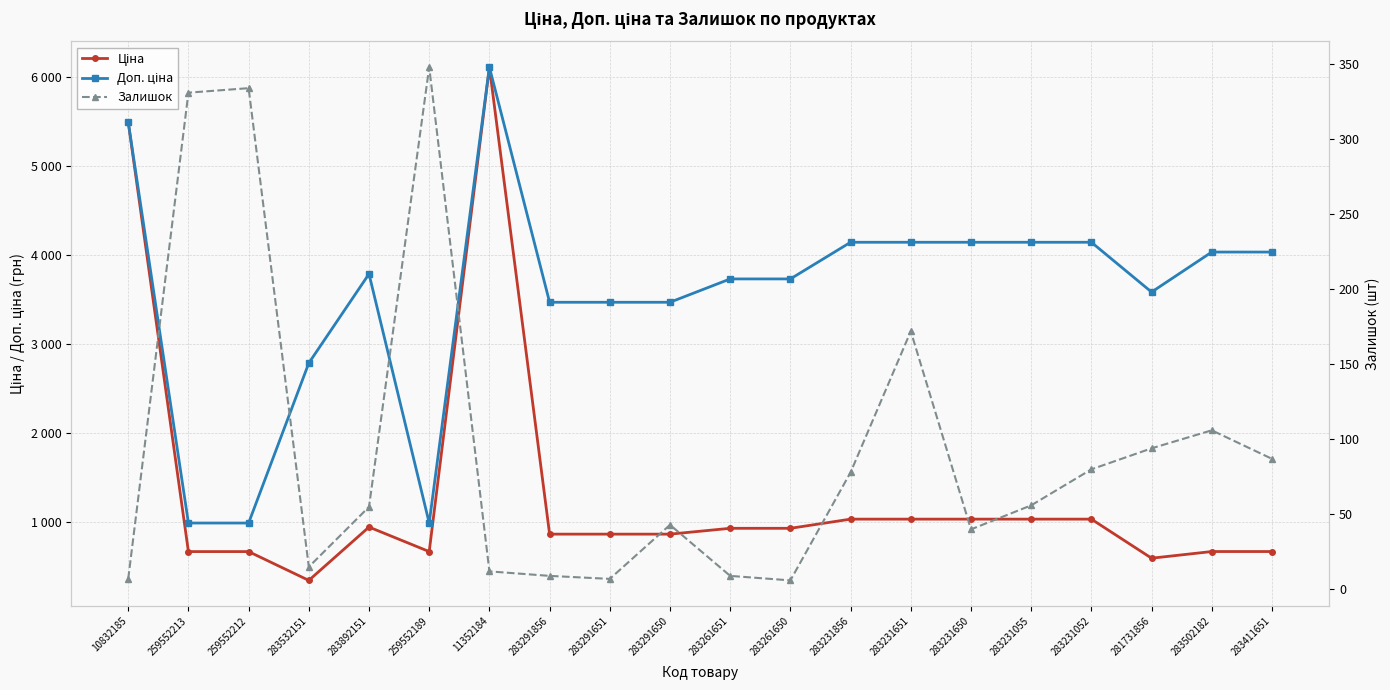

Count the number of data series in this chart.

3